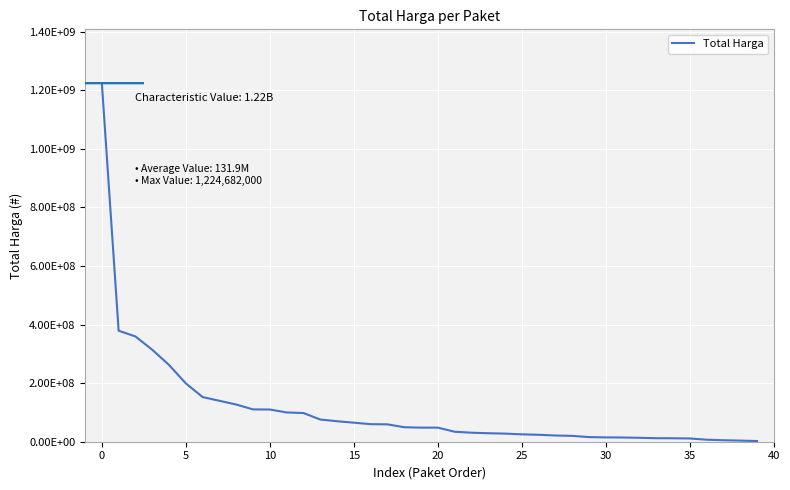

Does the chart display data point markers on the line(s)?

No